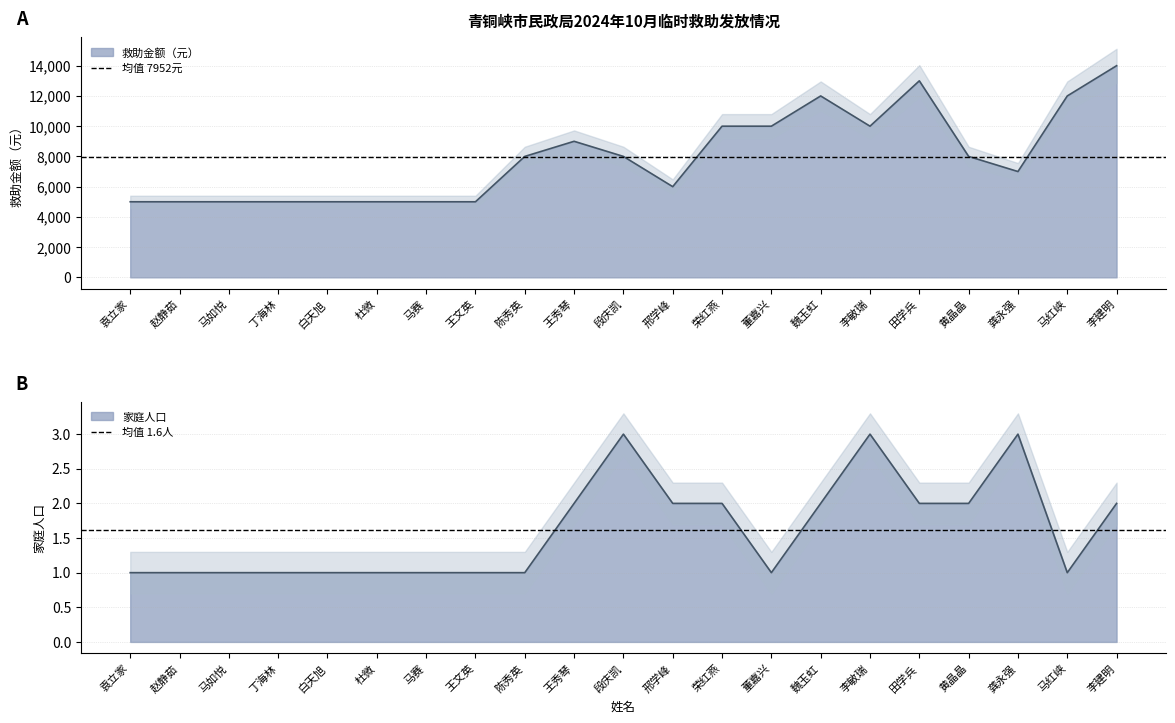

Which has a higher value, 赵静茹 or 袁立家?

赵静茹